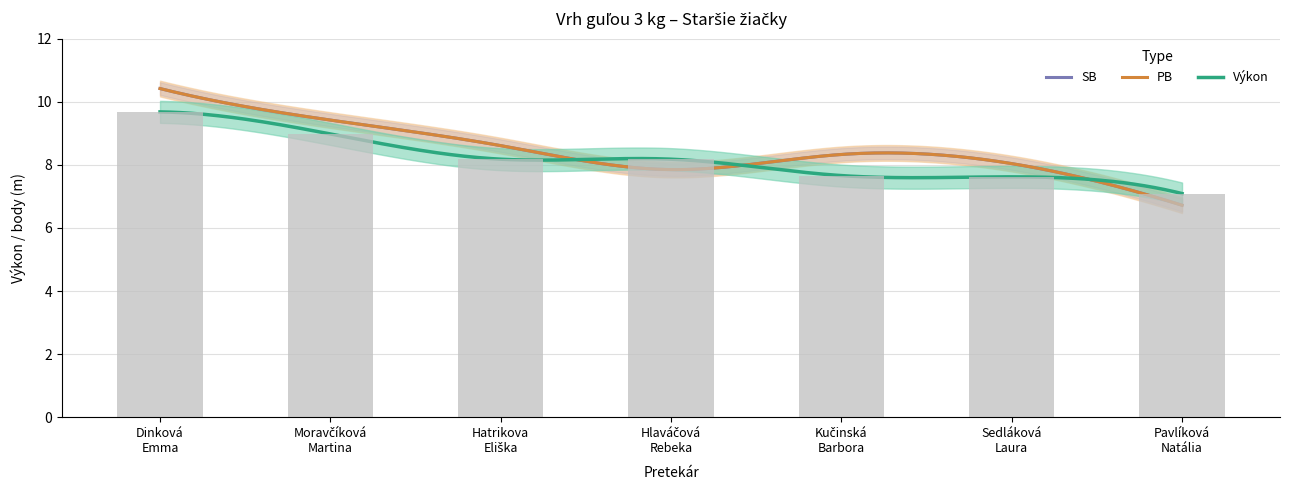

What is the average value of the SB series?

8.5